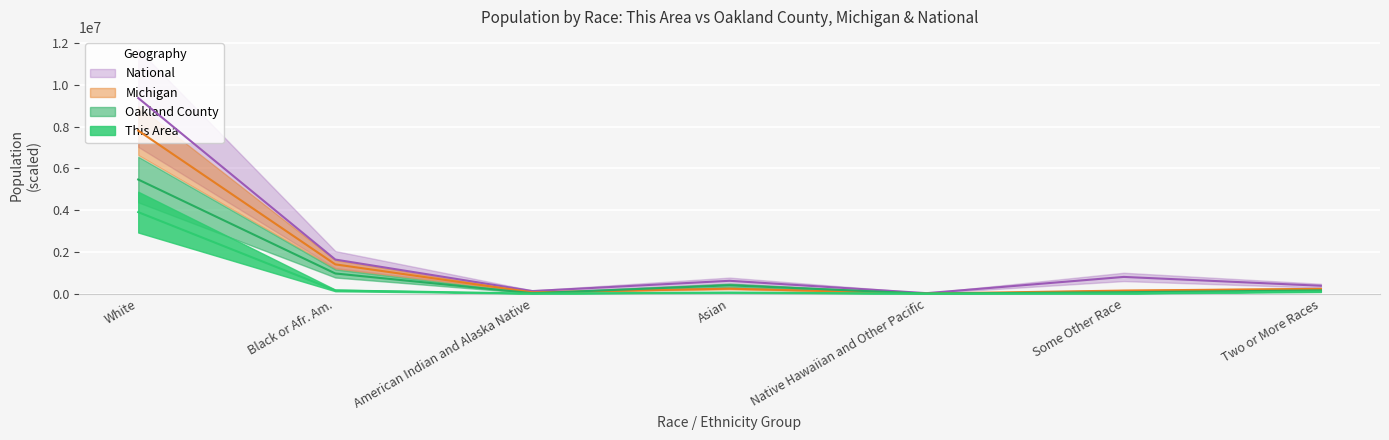

At which label is This Area closest to 1951851?

Black or Afr. Am.